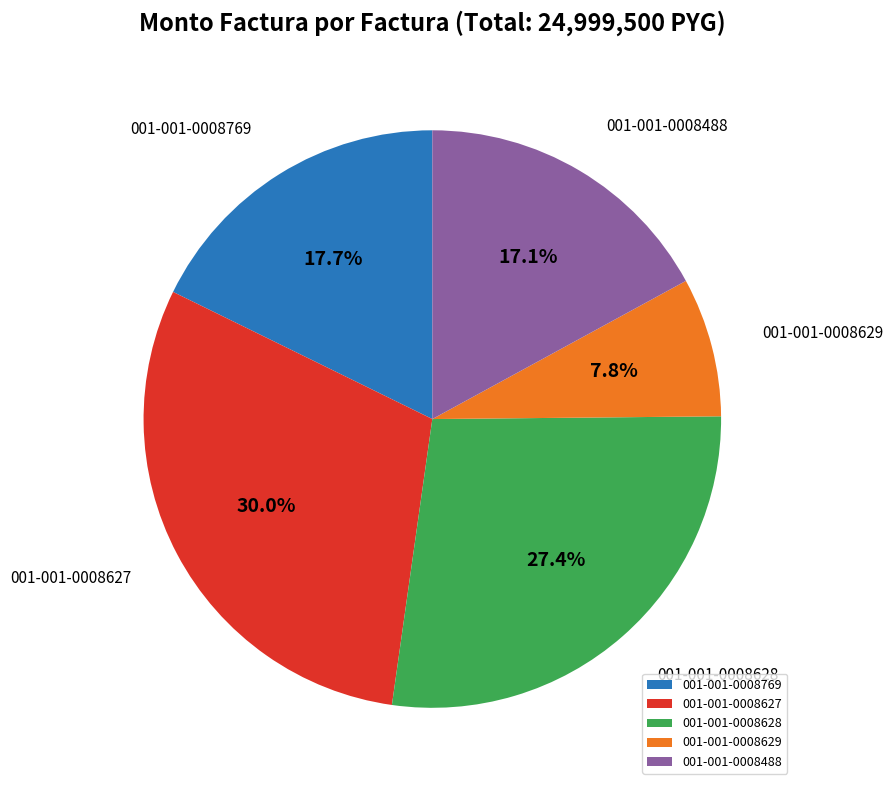

To the nearest percent, what percentage of the pie is 001-001-0008488?

17%